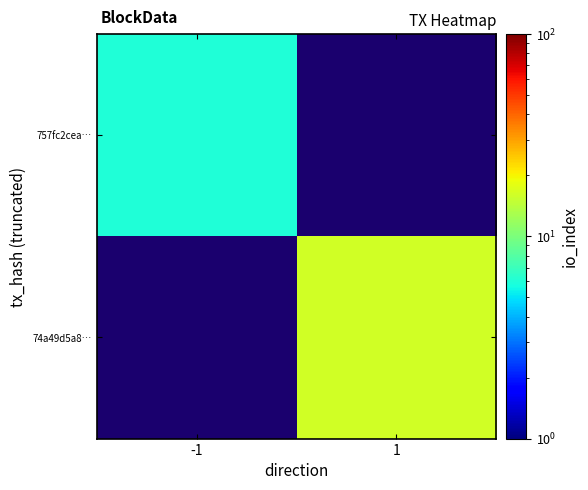

What is the approximate value of 757fc2cea… at -1?

6.0